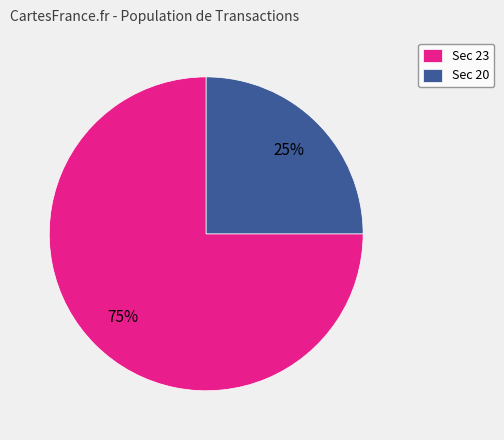

True or false: Sec 23 accounts for 67% of the total.

False